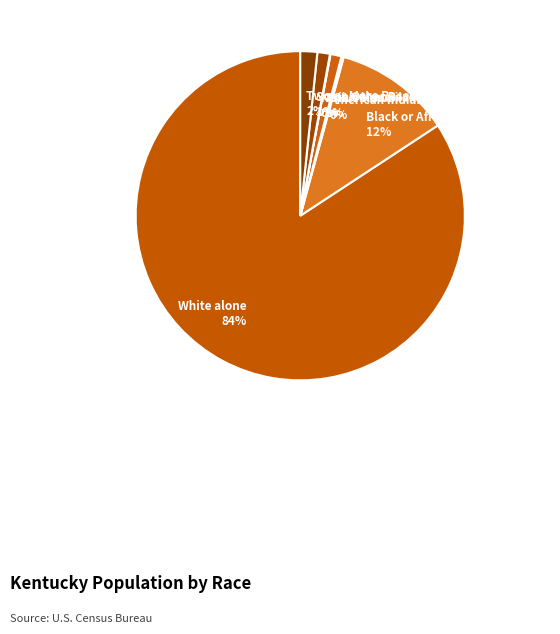

Do Asian alone and White alone together represent more than half of the pie?

Yes